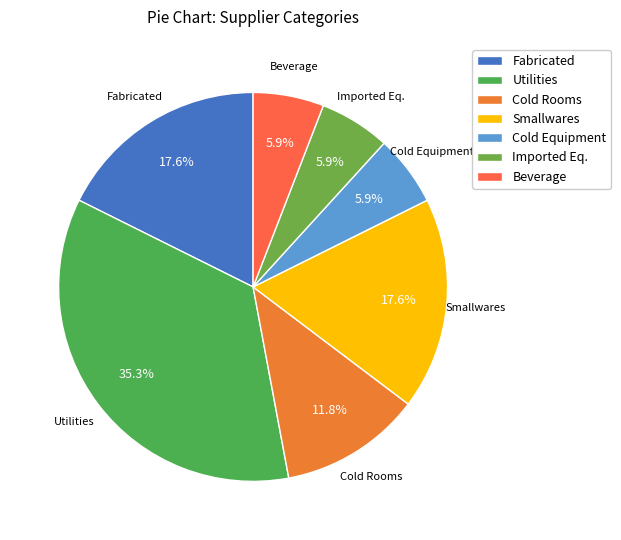

Which slice is the largest?

Utilities